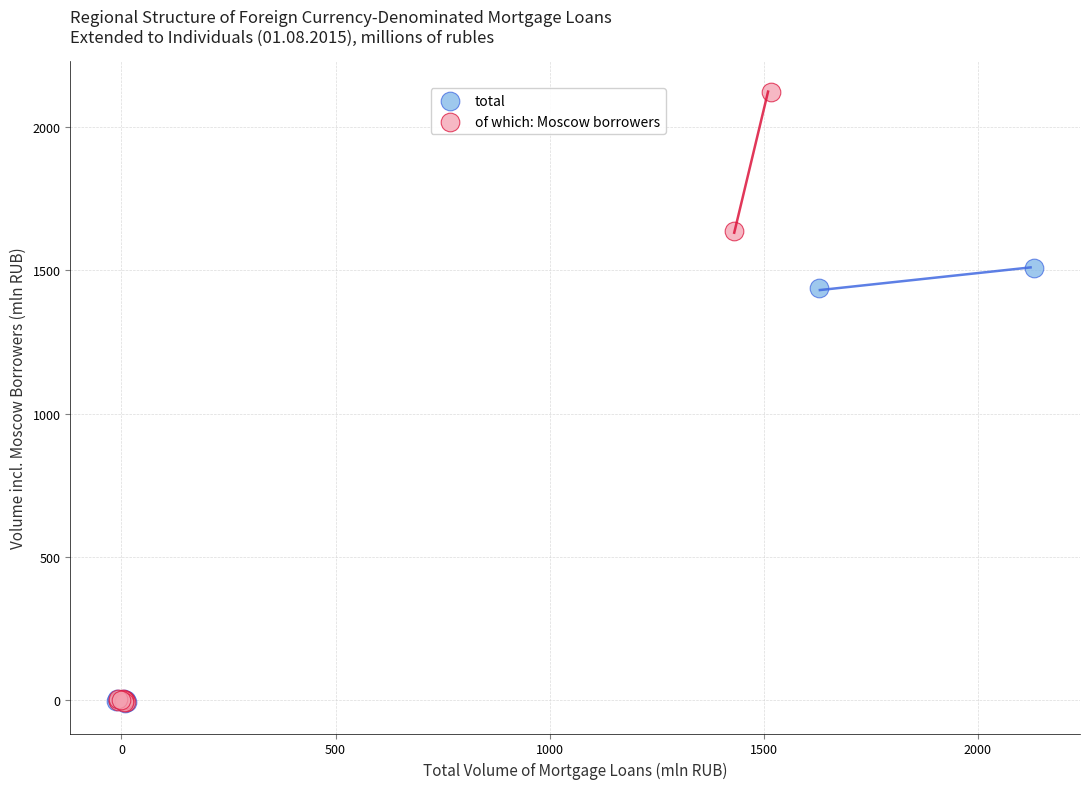

What are all the series names shown in the legend?

total, of which: Moscow borrowers